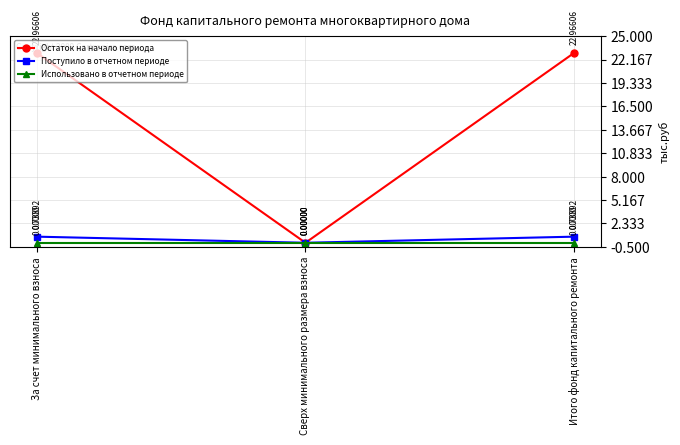

Does the chart display data point markers on the line(s)?

Yes